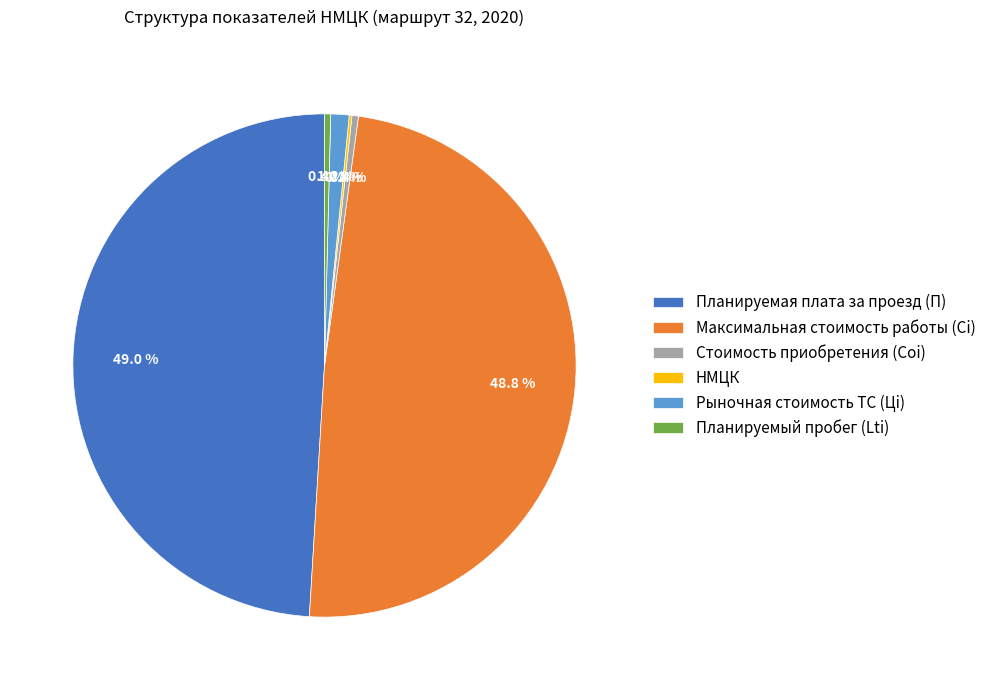

Approximately how many times larger is the value at Планируемая плата за проезд (П) compared to Максимальная стоимость работы (Ci)?

1.0